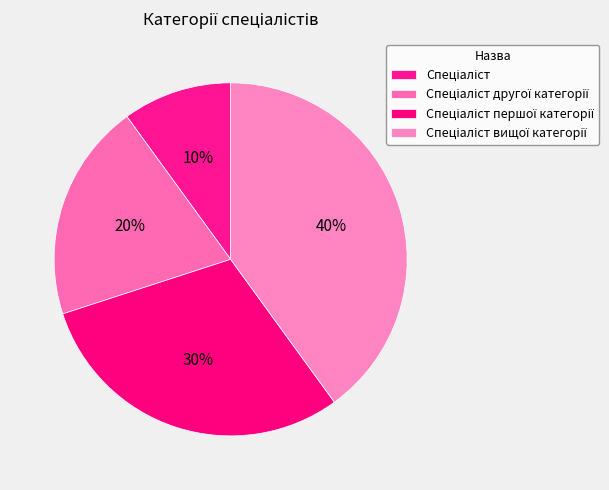

How many slices are in this pie chart?

4